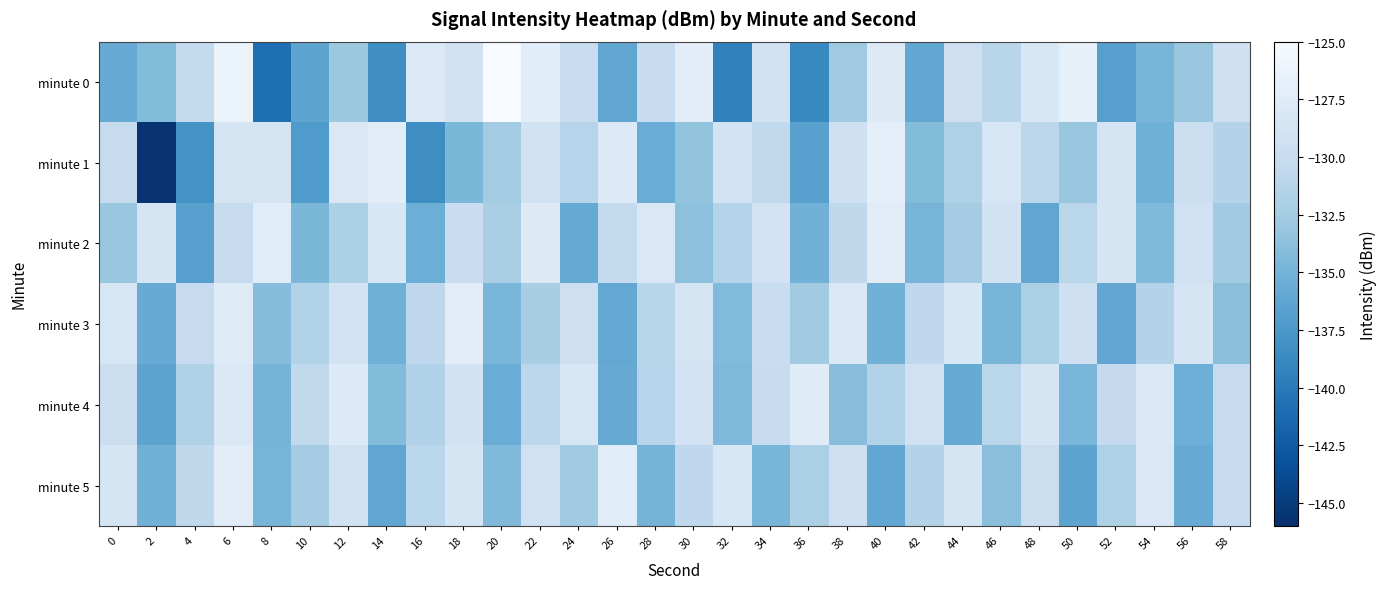

Rank the series by their maximum value, from highest to lowest.

minute 0, minute 1, minute 3, minute 2, minute 5, minute 4